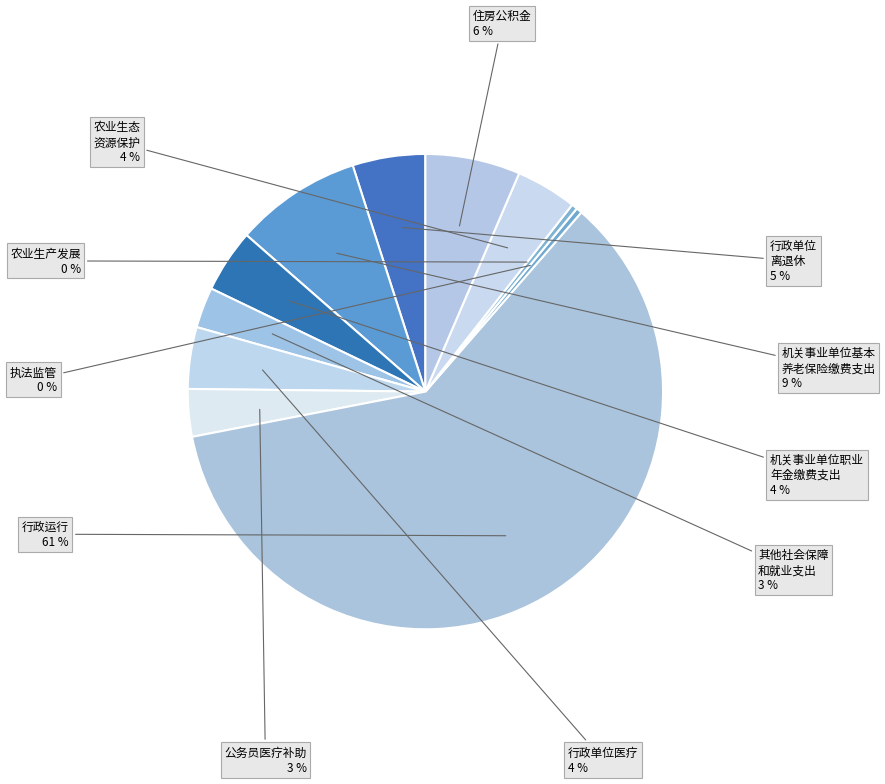

Count the number of slices in the pie.

11